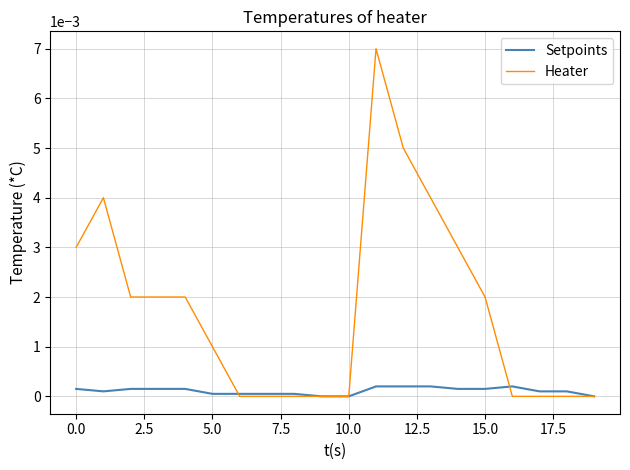

Which series has the widest spread of values?

Heater